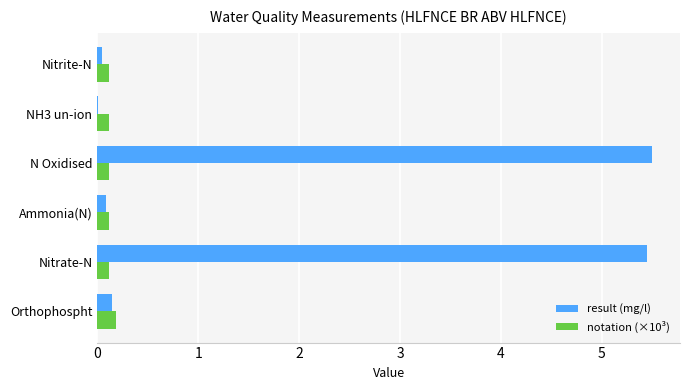

Which series has the largest total across all categories?

result (mg/l)